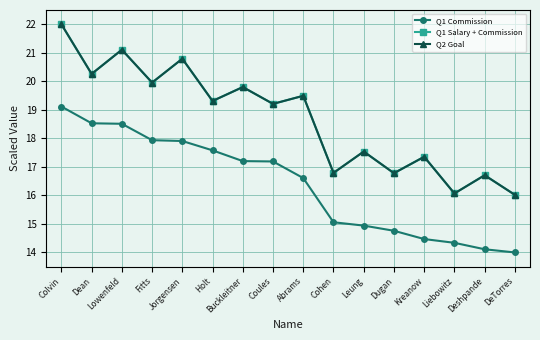

Read the Q2 Goal value at Dean.

20.3